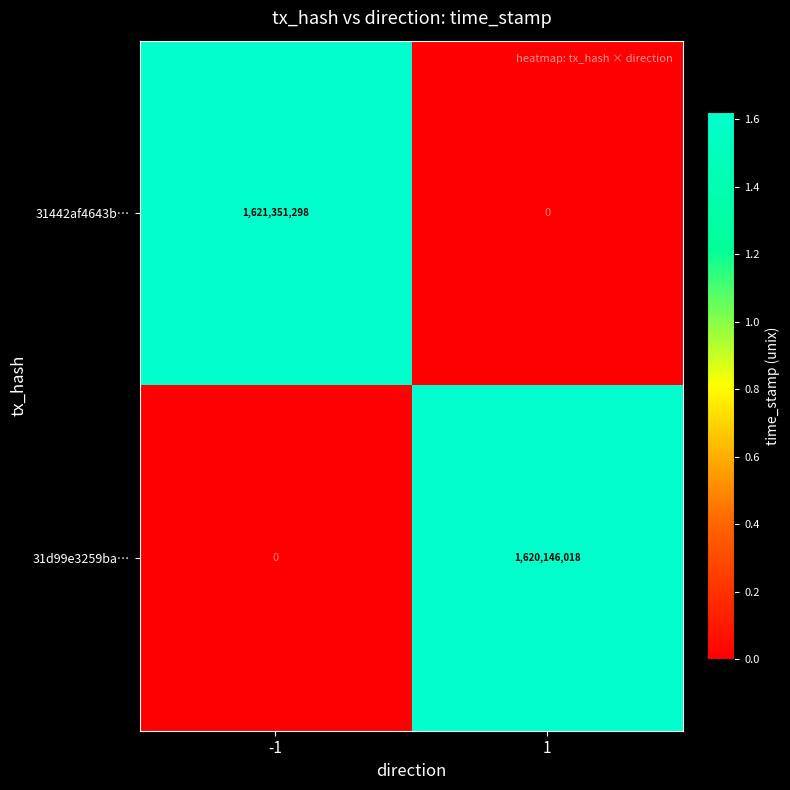

Is it true that 31442af4643b… equals 1621351298 at -1?

True